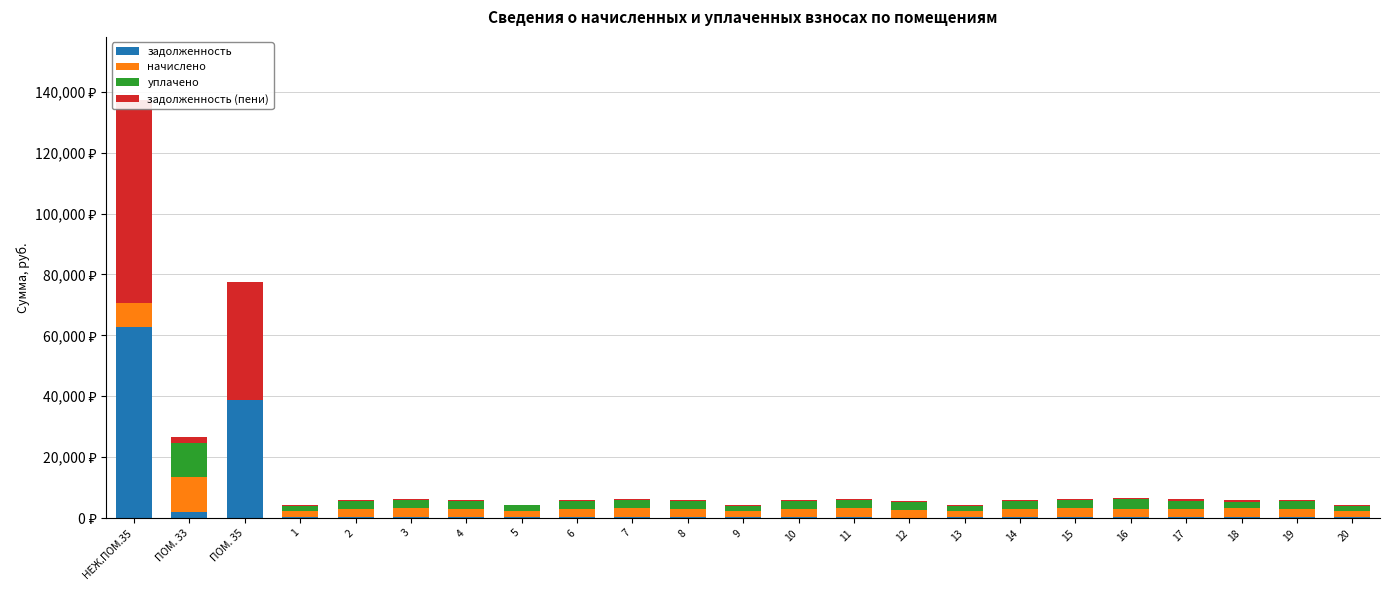

Which series has the widest spread of values?

задолженность (пени)